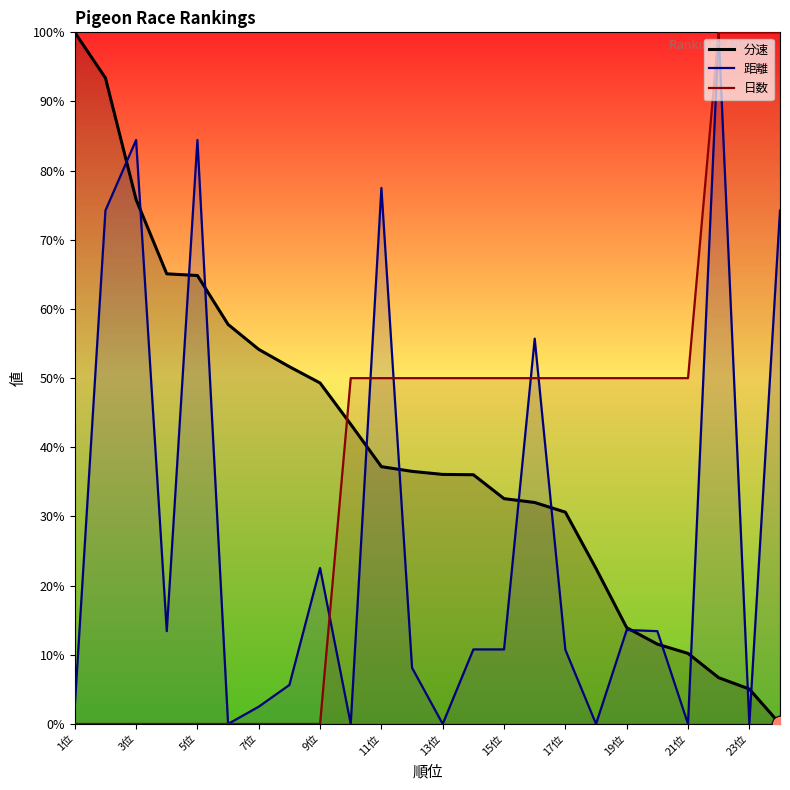

Rank the series by their average value, from highest to lowest.

分速, 日数, 距離